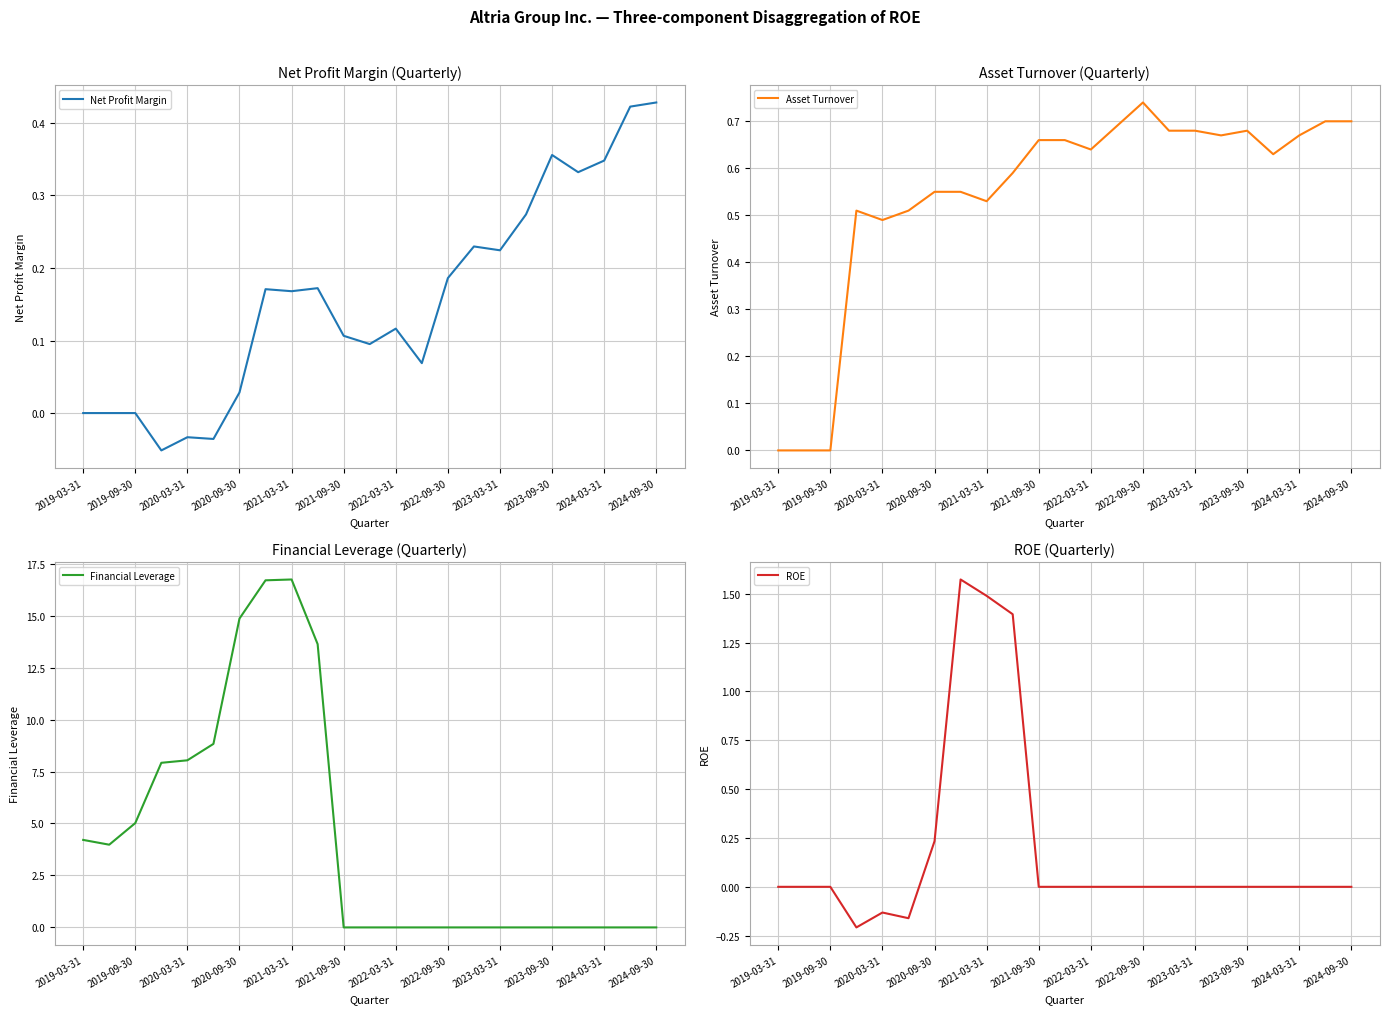

How many lines are shown in the chart?

4